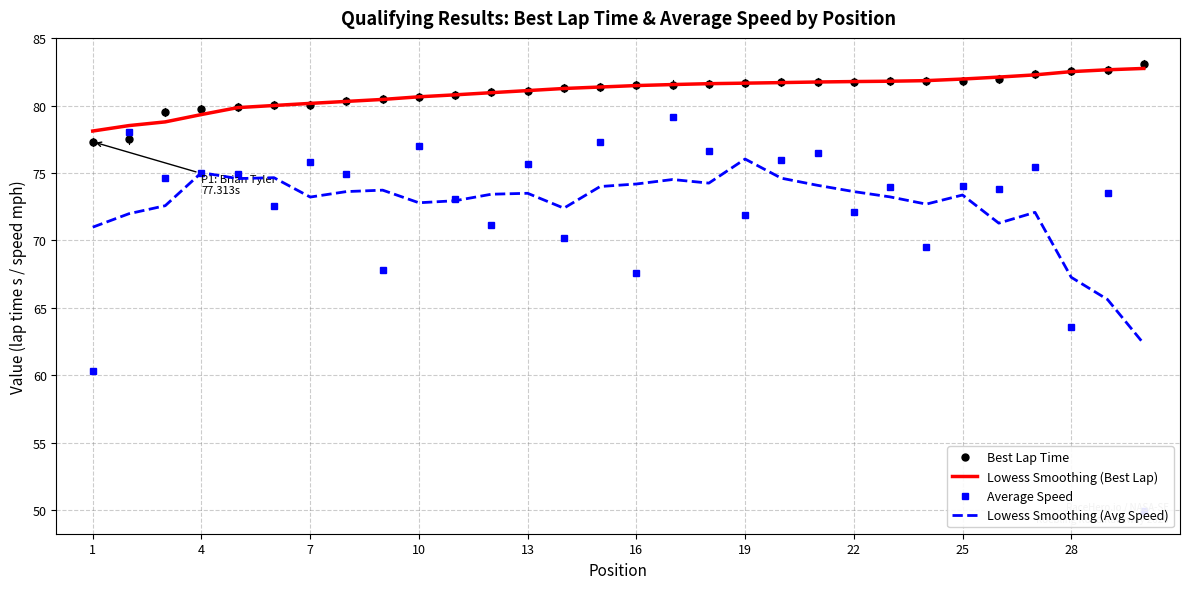

How many data points does each series have?

30